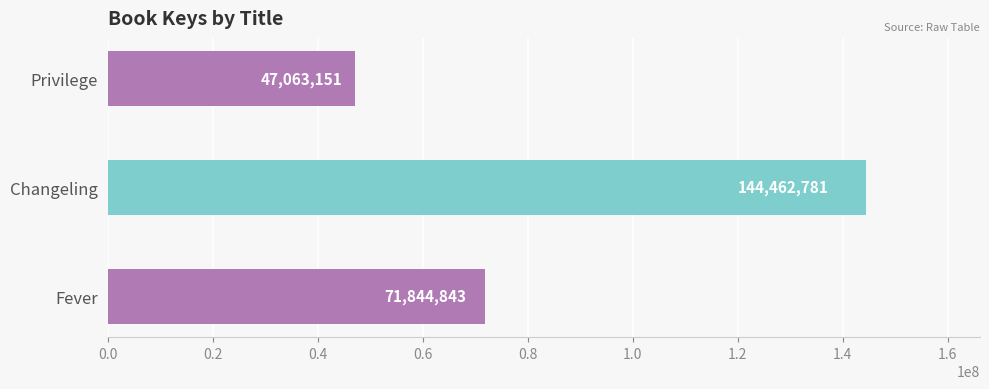

What is the change in value from Changeling to Privilege?

-97399630